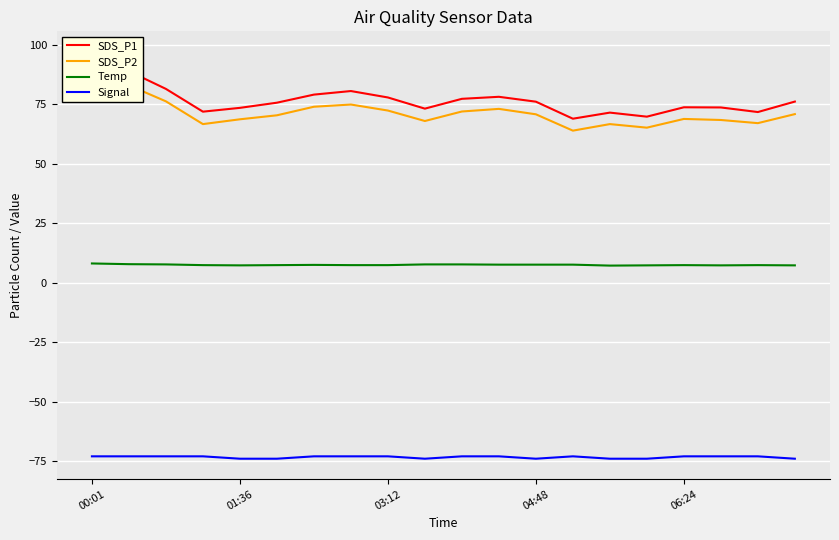

True or false: SDS_P2 has more than 1 points higher than both neighbors.

True